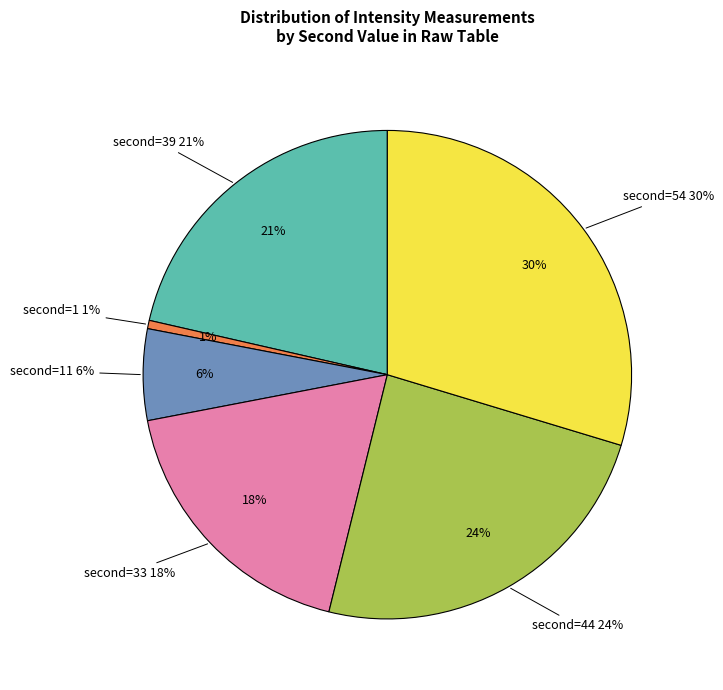

Approximately how many times larger is the value at second_3 compared to second_4?

0.8